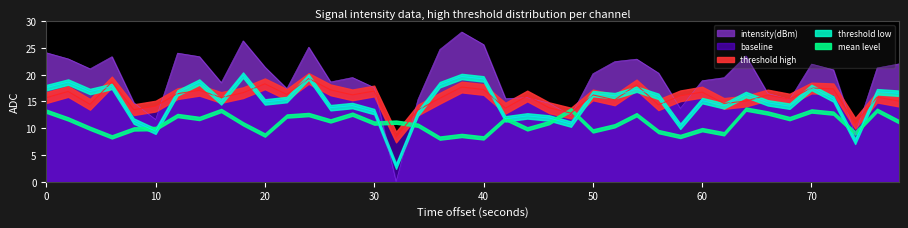

What is the lowest value of the baseline series?

8.4